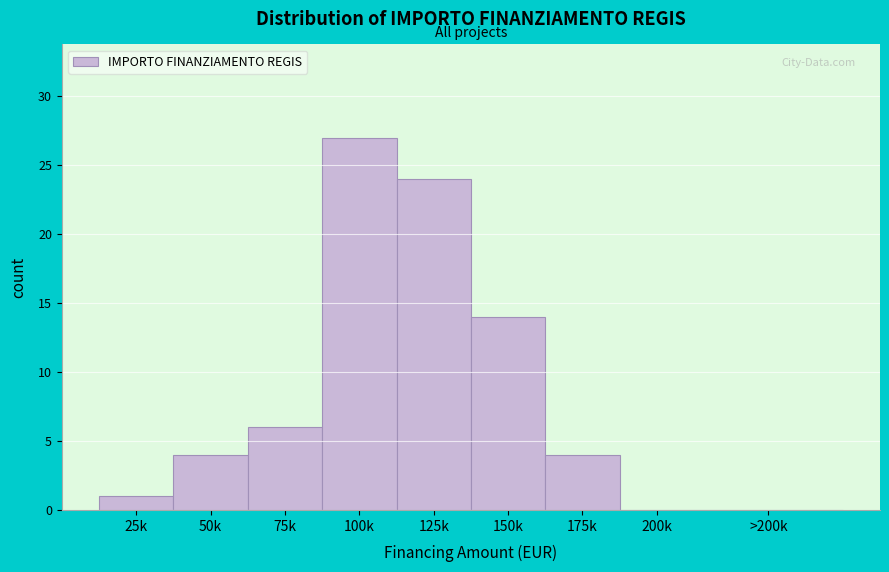

Reading right to left, what are all the values shown in this chart?

>200k=0	200k=0	175k=4	150k=14	125k=24	100k=27	75k=6	50k=4	25k=1